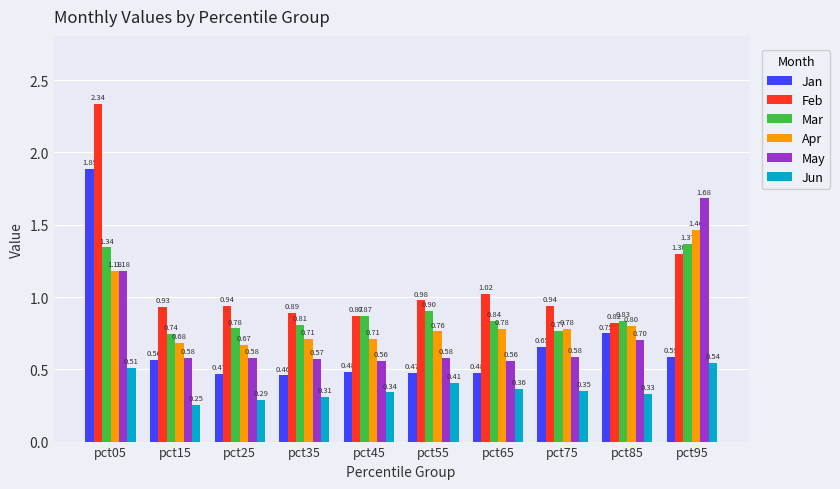

List the series in order of their peak value, lowest first.

Jun, Mar, Apr, May, Jan, Feb